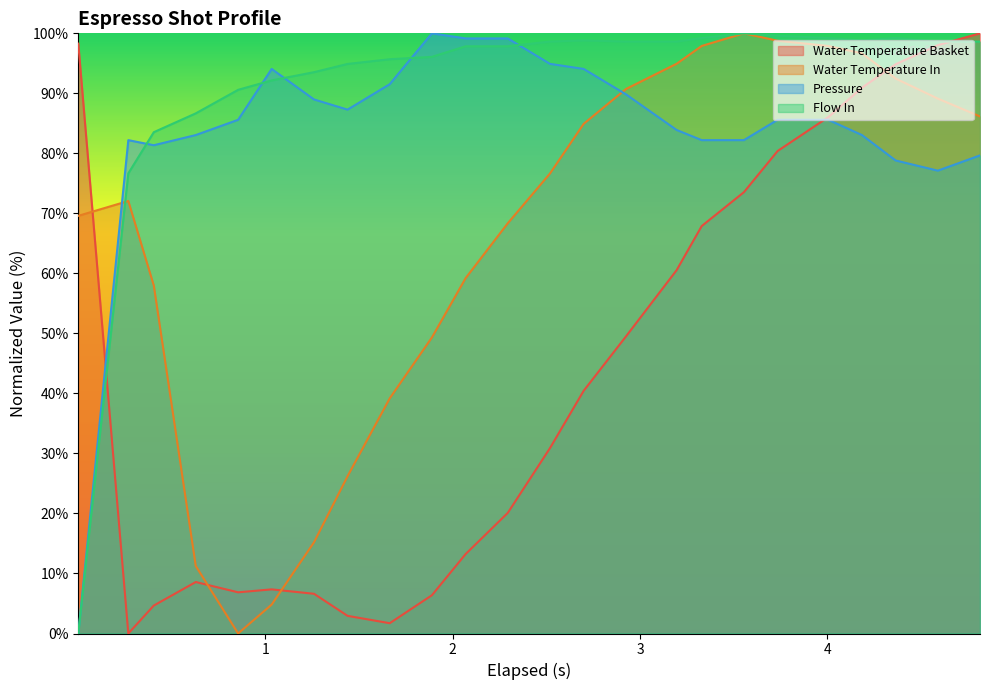

How many data points does each series have?

24